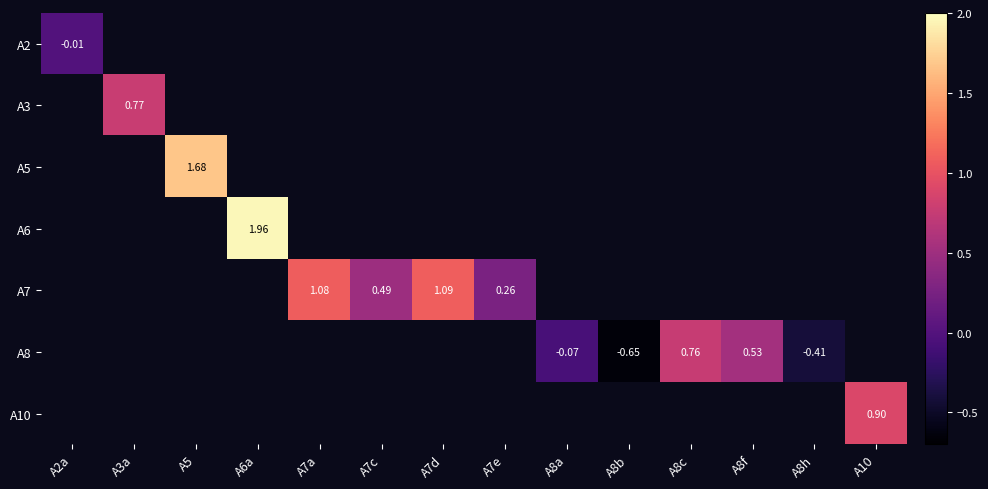

At how many categories does at least one series exceed 0?

10